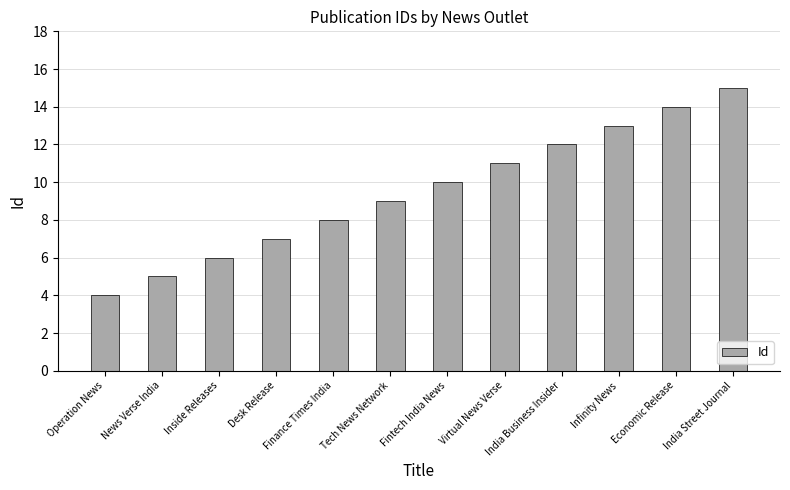

Rank the categories by value from highest to lowest.

India Street Journal, Economic Release, Infinity News, India Business Insider, Virtual News Verse, Fintech India News, Tech News Network, Finance Times India, Desk Release, Inside Releases, News Verse India, Operation News